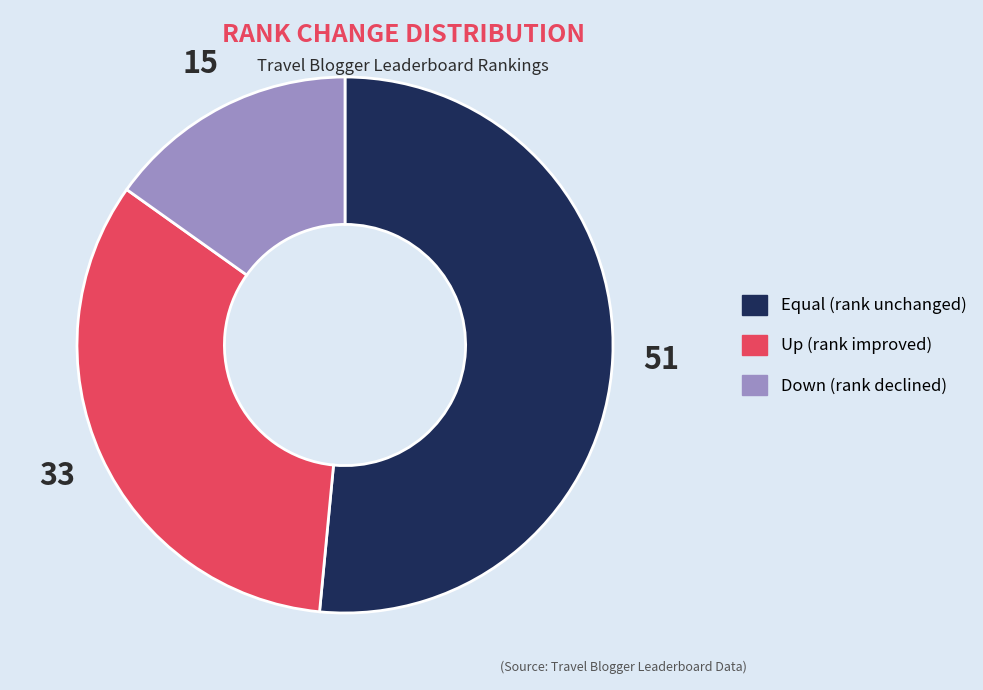

Is there any slice that represents more than half of the pie?

Yes